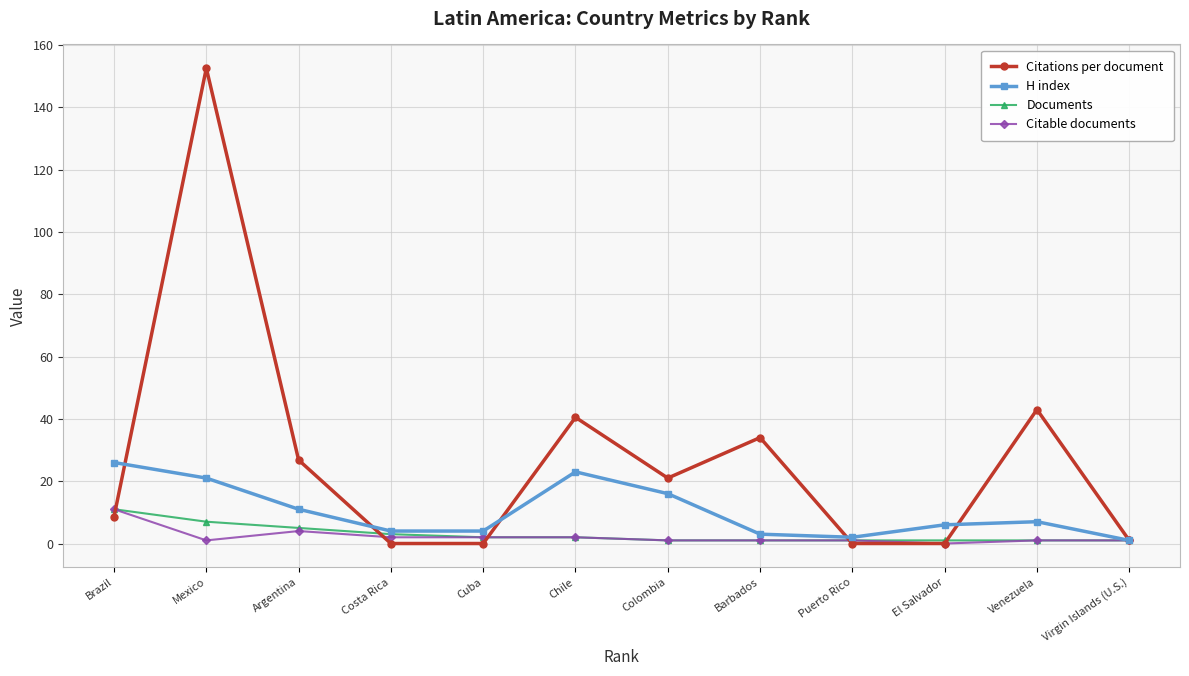

The H index series shows 7.4 at Mexico. True or false?

False